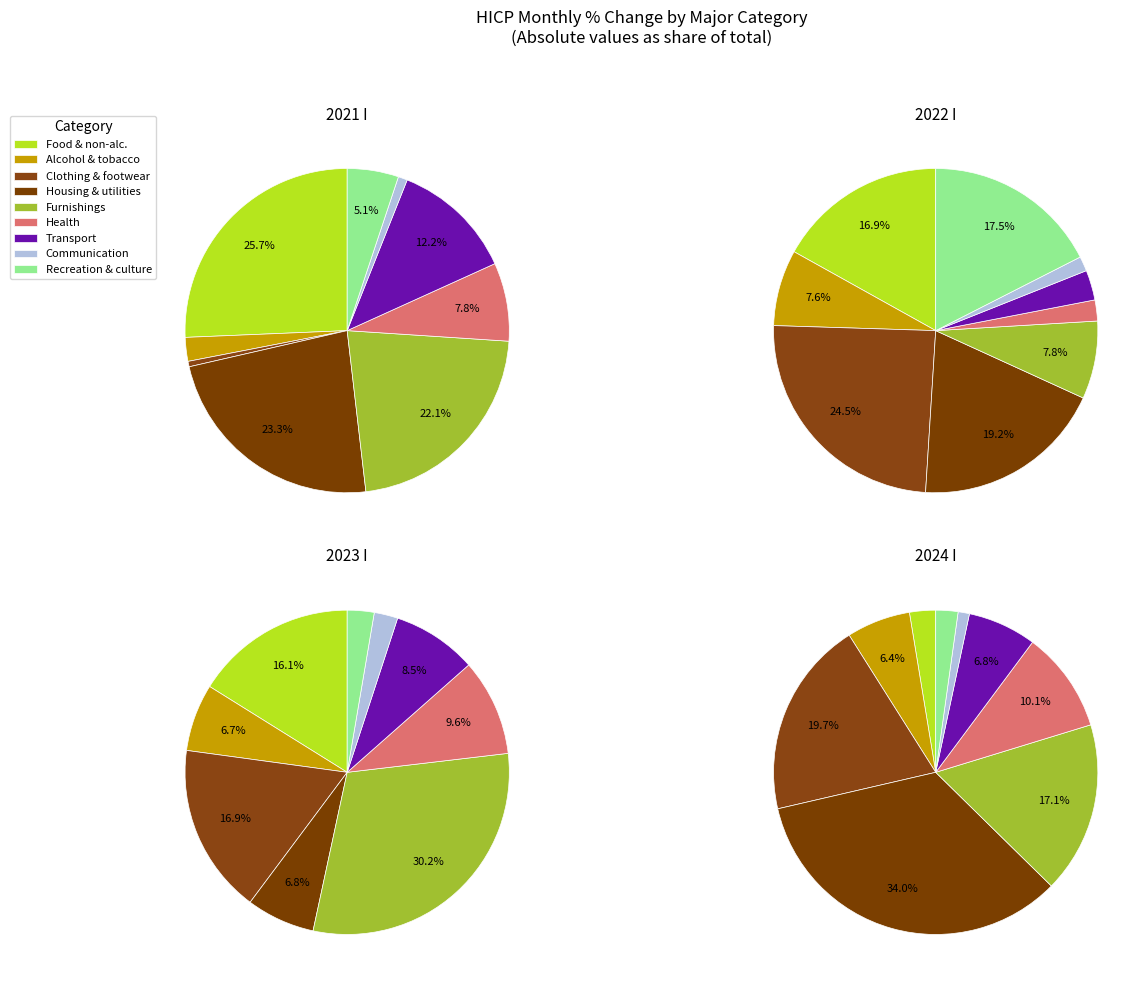

How many segments does this pie chart have?

9